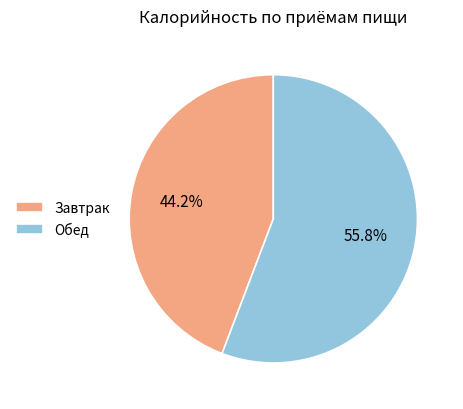

To the nearest percent, what percentage of the pie is Завтрак?

44%